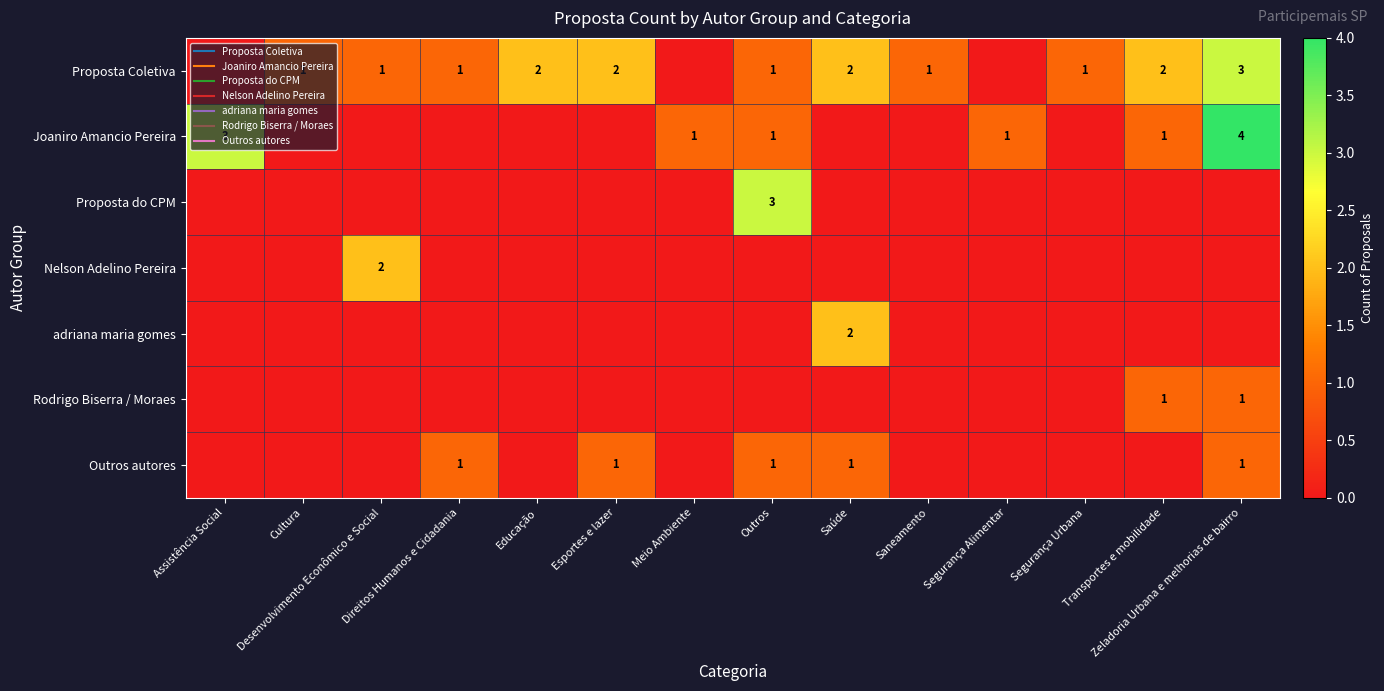

Which label corresponds to the largest value in the chart?

Zeladoria Urbana e melhorias de bairro